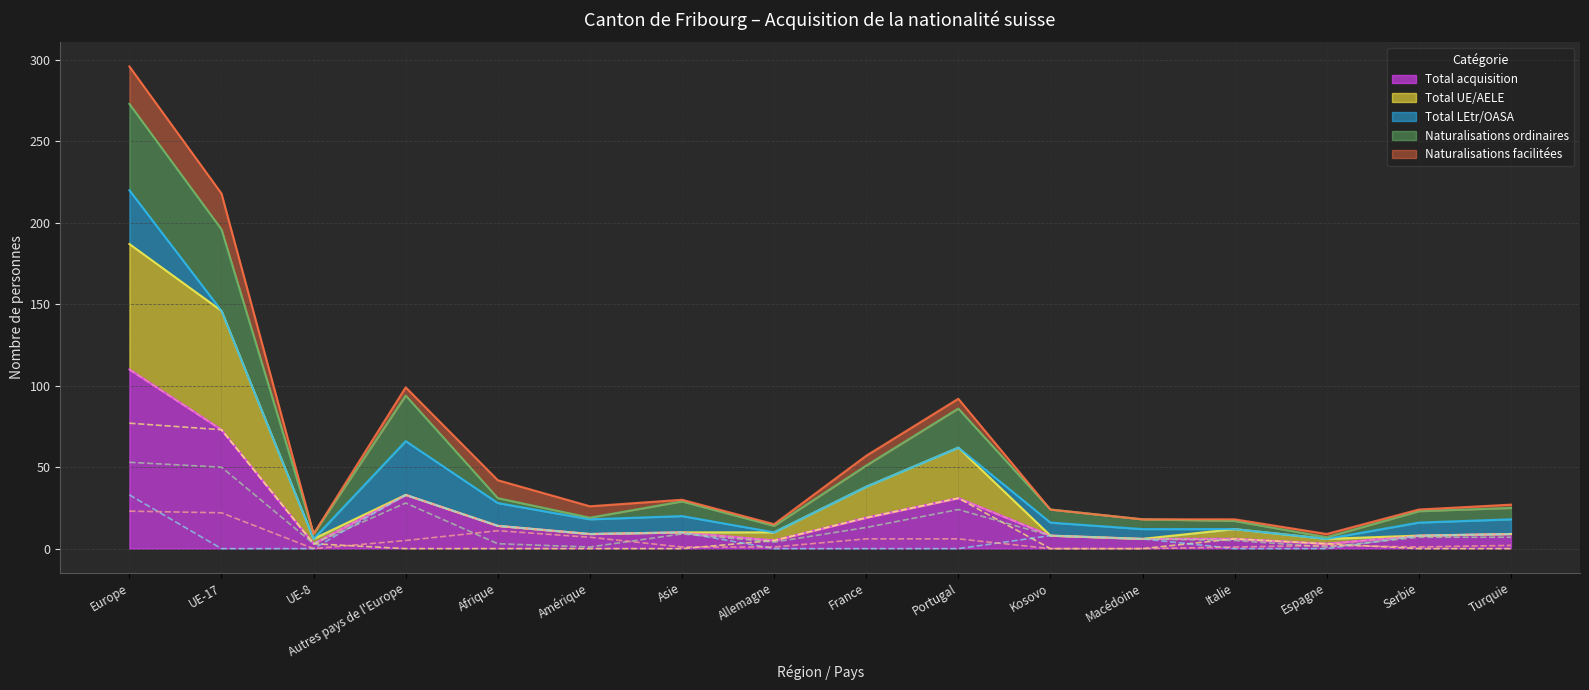

What is the sum of all Total UE/AELE values?

217